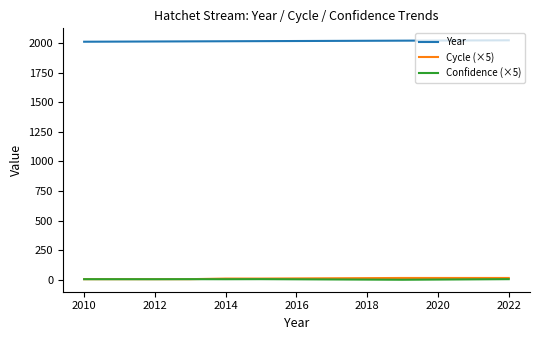

Which series has the largest total across all categories?

Year